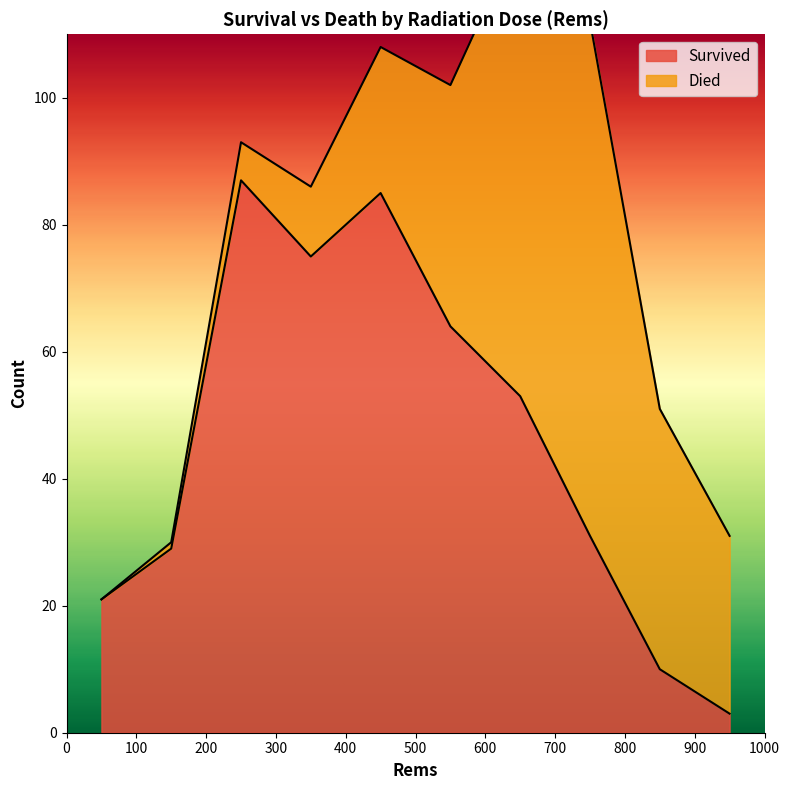

What is the change in value from 250 to 850?

-77